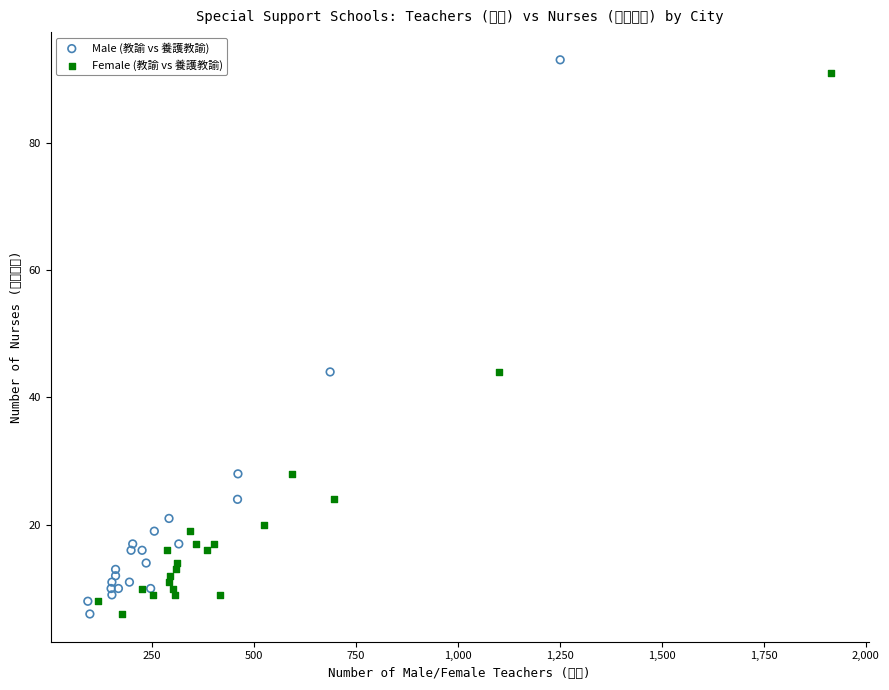

What are all the series names shown in the legend?

Male (教諭 vs 養護教諭), Female (教諭 vs 養護教諭)